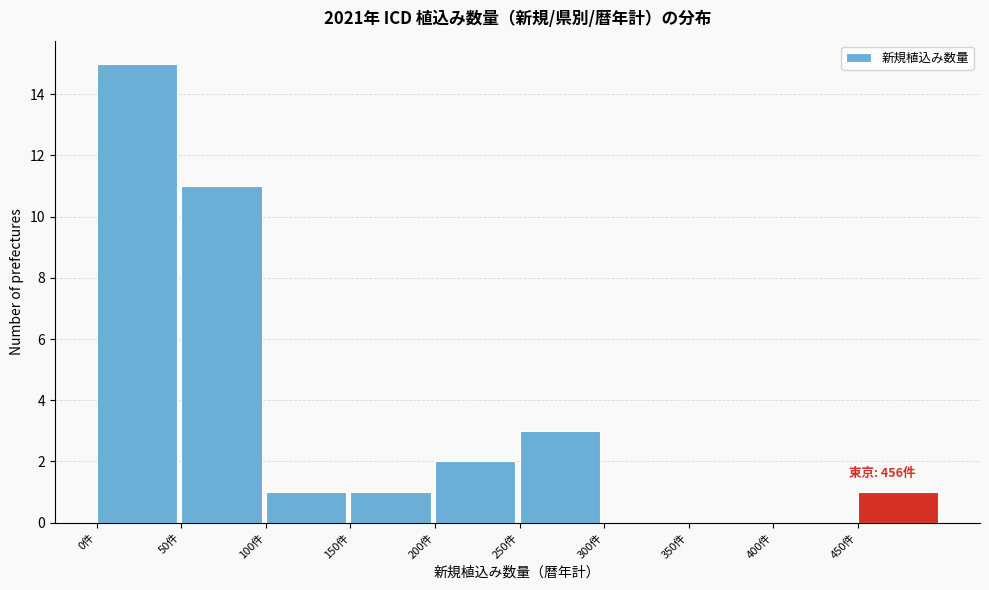

Over which range of the x-axis is the bar tallest?

0 to 50